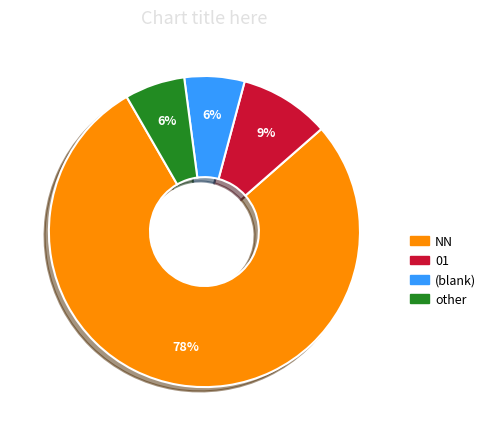

What percentage is the other slice, to the nearest percent?

6%